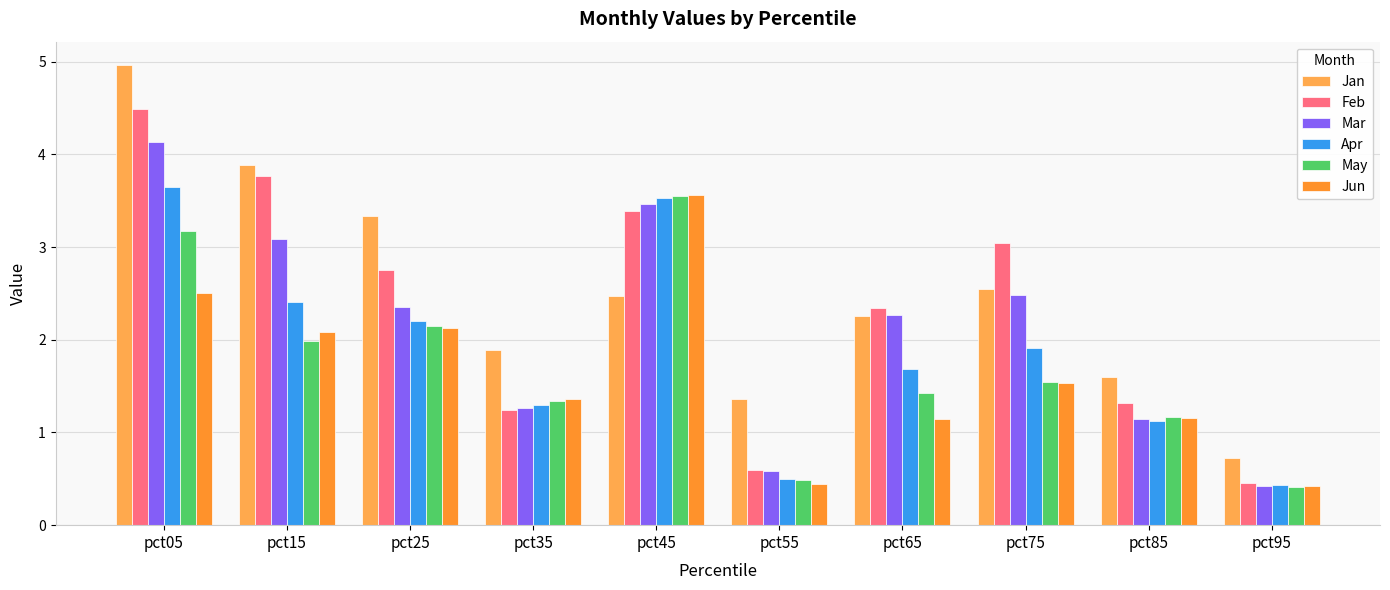

Which series has the largest total across all categories?

Jan